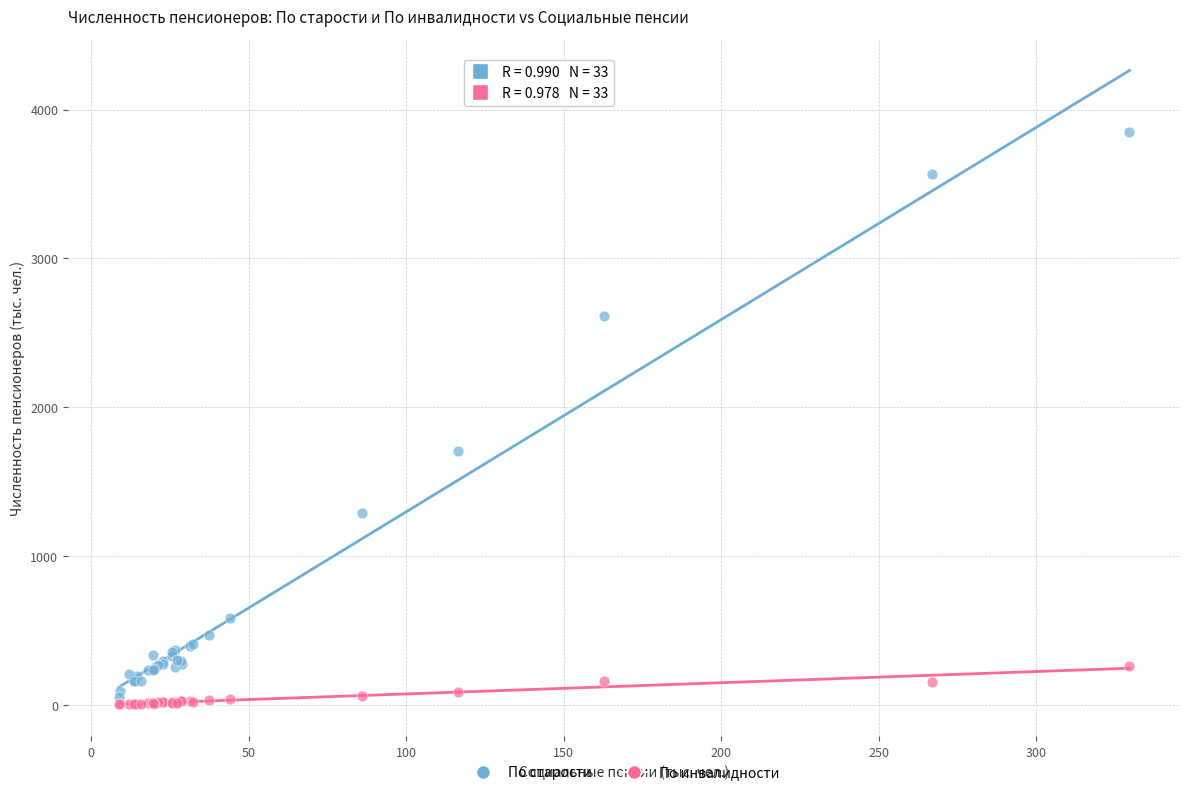

Which series has the largest Y range (max minus min)?

По старости